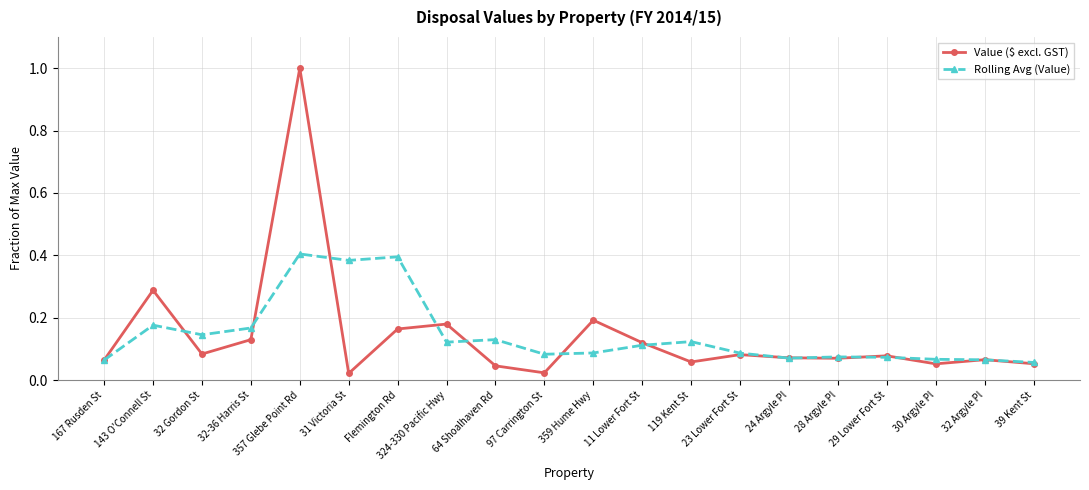

Between 357 Glebe Point Rd and 24 Argyle Pl, which series saw the biggest shift?

Value ($ excl. GST)